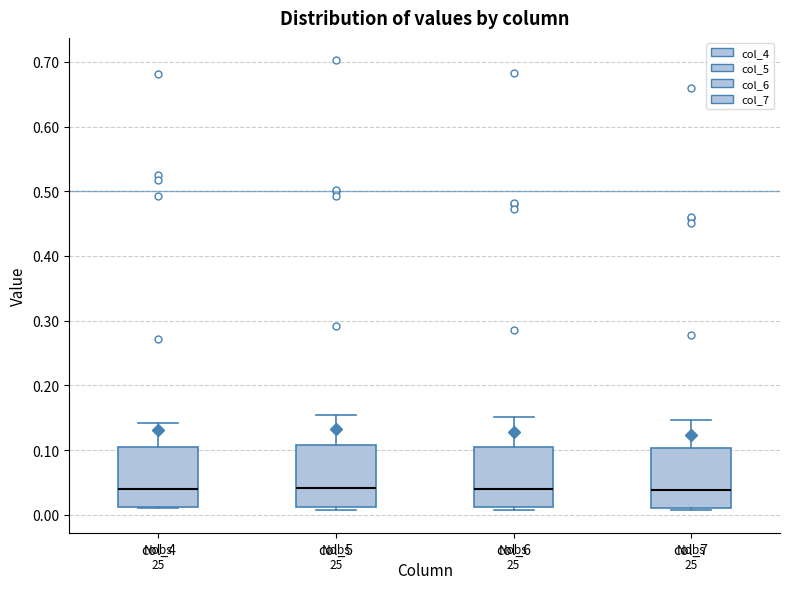

Reading left to right, read every box against the y-axis: the position of its median line, the range the box covers, and the ends of its whiskers. The values are not printed on the chart, so give them approximately, as read against the axis.

col_4: median 0.04, box 0.01 to 0.11, whiskers 0.01 to 0.14
col_5: median 0.04, box 0.01 to 0.11, whiskers 0.01 (just below the box's lower edge) to 0.15
col_6: median 0.04, box 0.01 to 0.10, whiskers 0.01 (just below the box's lower edge) to 0.15
col_7: median 0.04, box 0.01 to 0.10, whiskers 0.01 (just below the box's lower edge) to 0.15